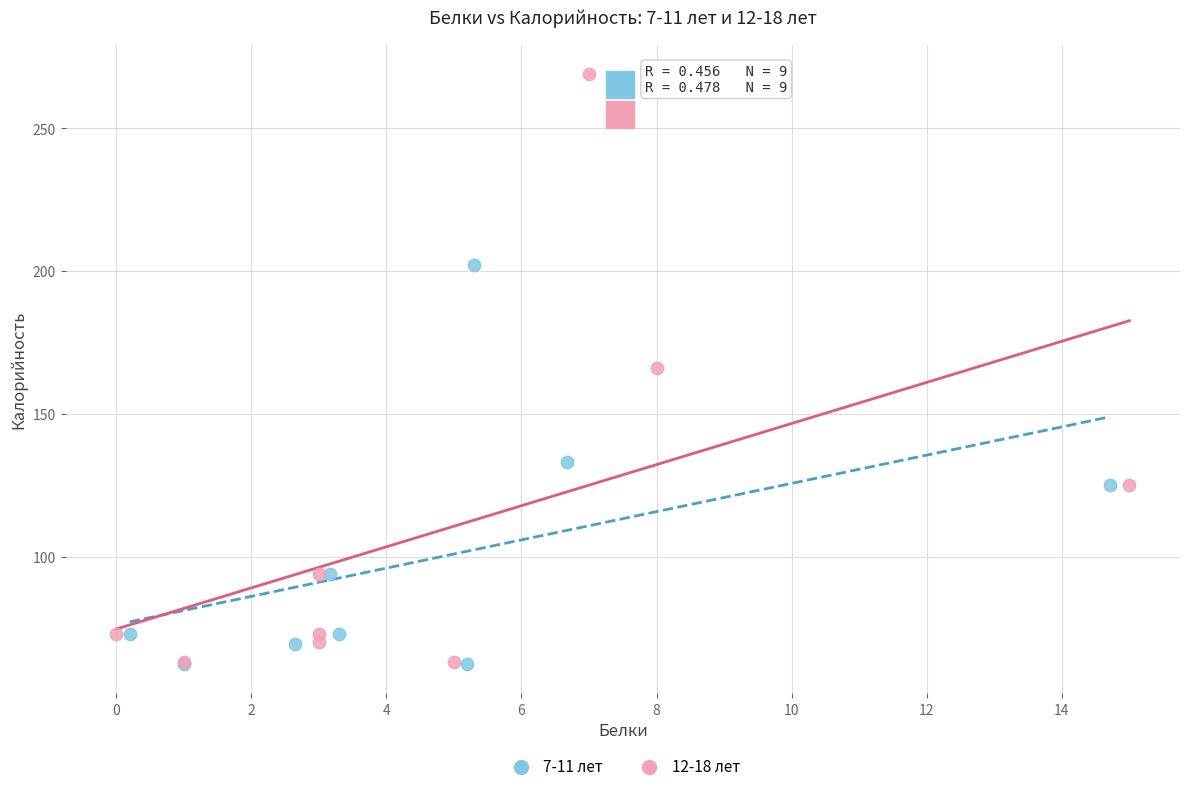

Which series reaches the maximum Y coordinate?

12-18 лет